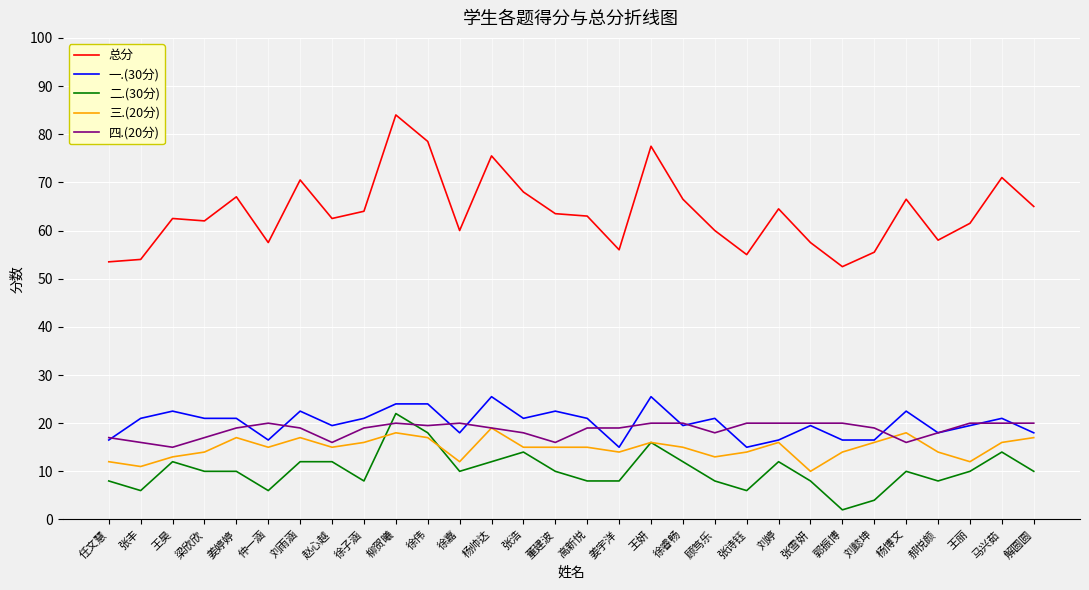

What are all the series names shown in the legend?

总分, 一.(30分), 二.(30分), 三.(20分), 四.(20分)